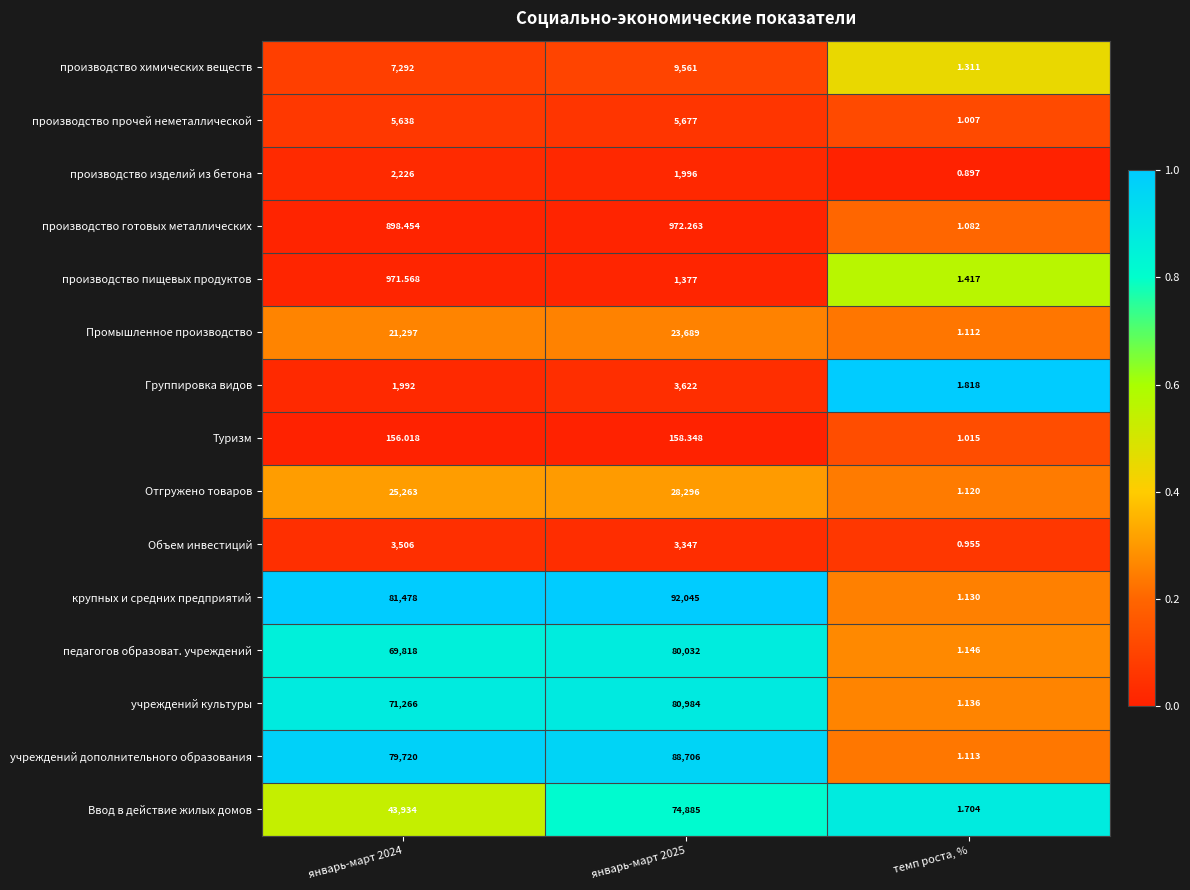

Which series has the largest range (max minus min)?

крупных и средних предприятий